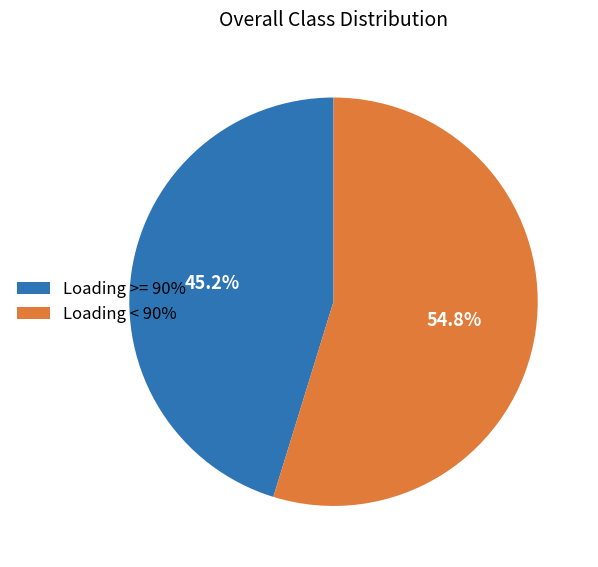

Rank the categories by value from lowest to highest.

Loading >= 90%, Loading < 90%